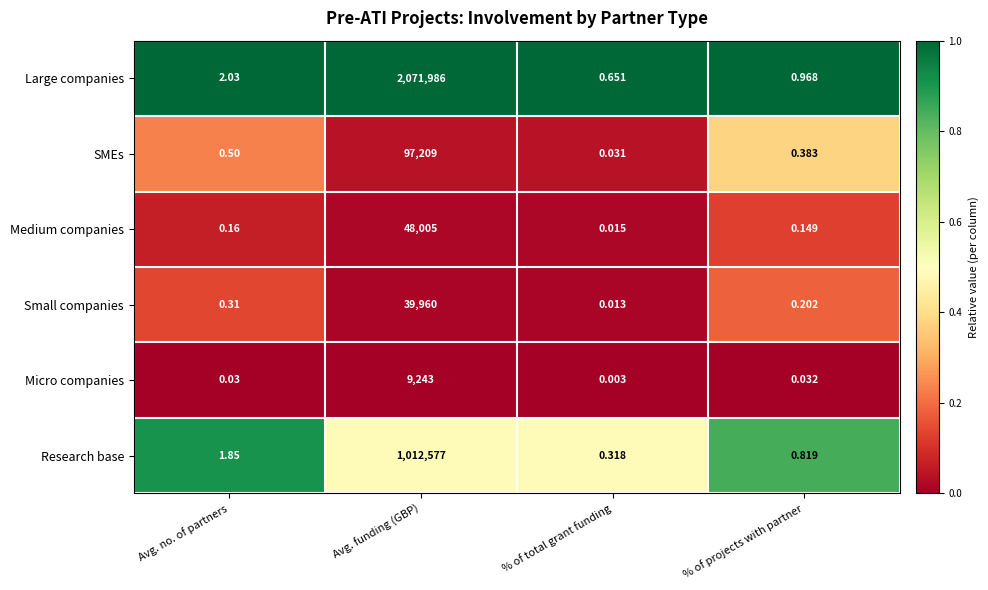

Rank the series by their maximum value, from lowest to highest.

Micro companies, Small companies, Medium companies, SMEs, Research base, Large companies